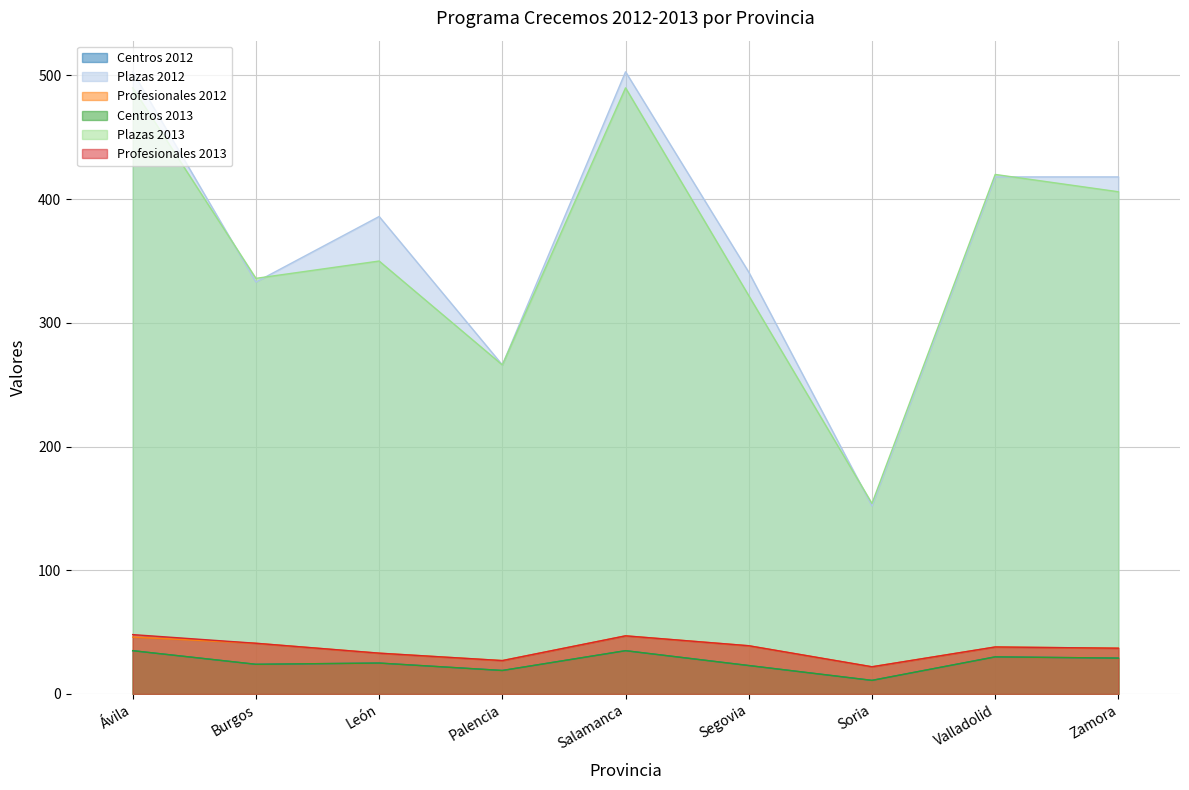

Which series has the largest total across all categories?

Plazas 2012